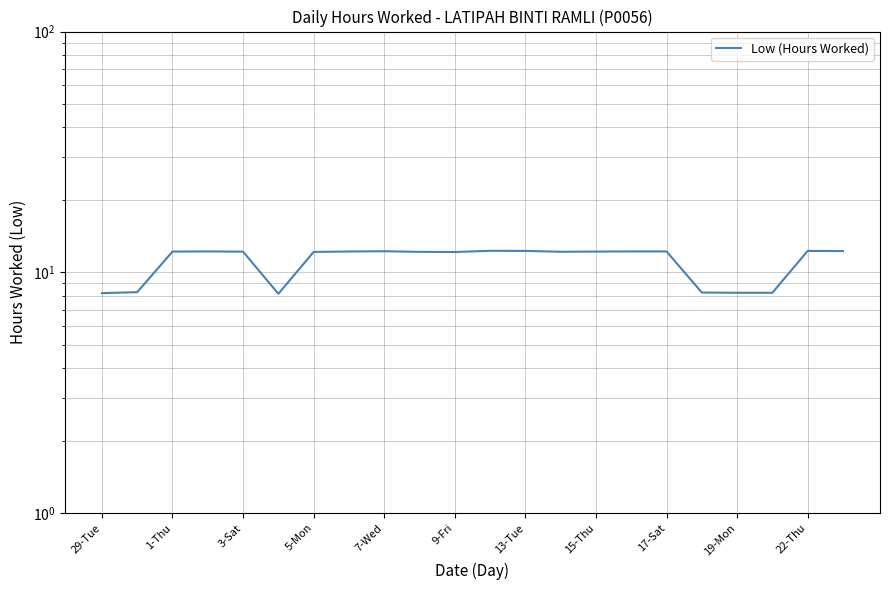

How many distinct data groups are displayed?

1